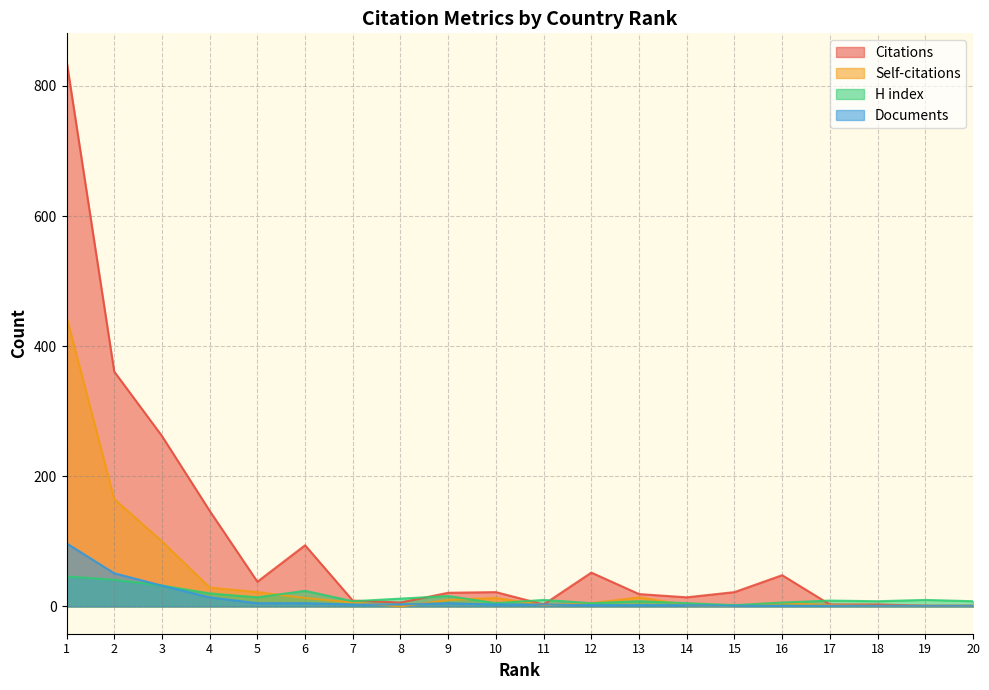

At which label does Citations reach its minimum?

19